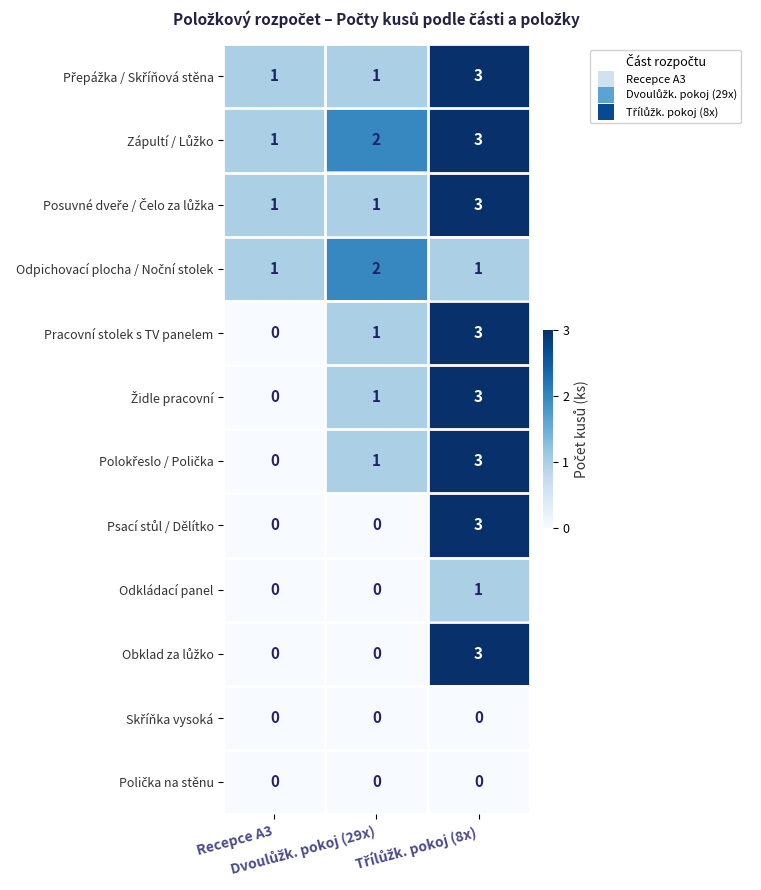

What is the maximum value shown in the chart?

3